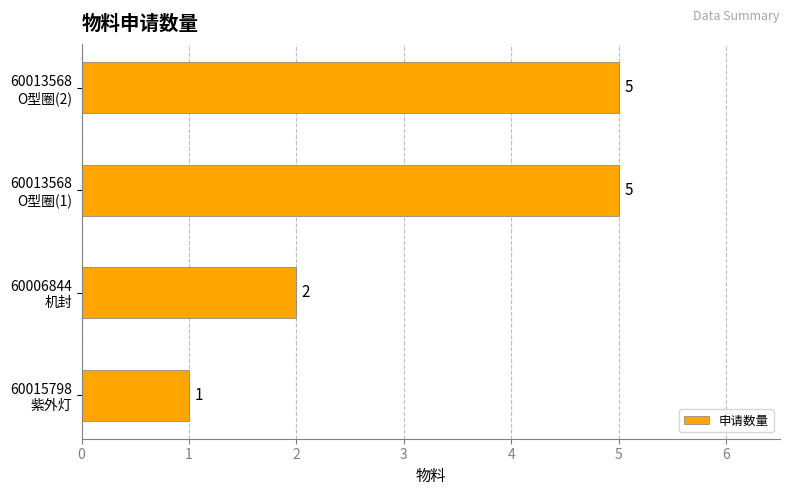

Reading bottom to top, transcribe all the data shown in this chart.

1	2	5	5